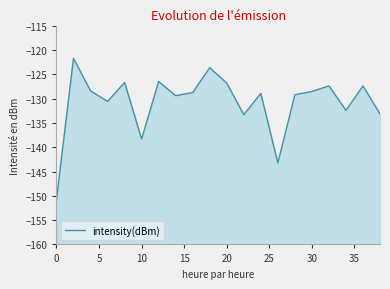

Reading left to right, list all the values displayed in this chart.

-150.8	-121.7	-128.4	-130.5	-126.6	-138.3	-126.4	-129.4	-128.7	-123.6	-126.8	-133.3	-128.9	-143.2	-129.2	-128.5	-127.3	-132.4	-127.4	-133.1